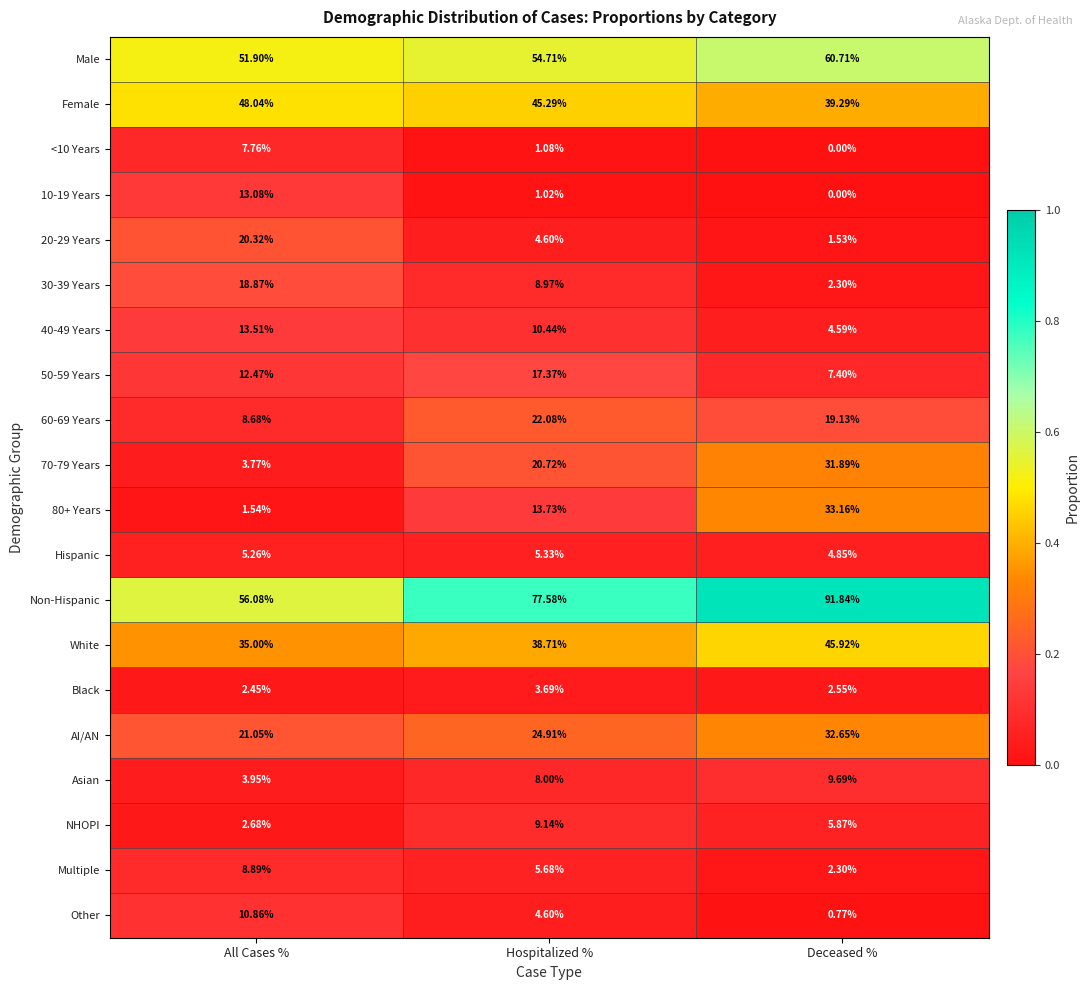

Rank the categories by 40-49 Years value from lowest to highest.

Deceased %, Hospitalized %, All Cases %